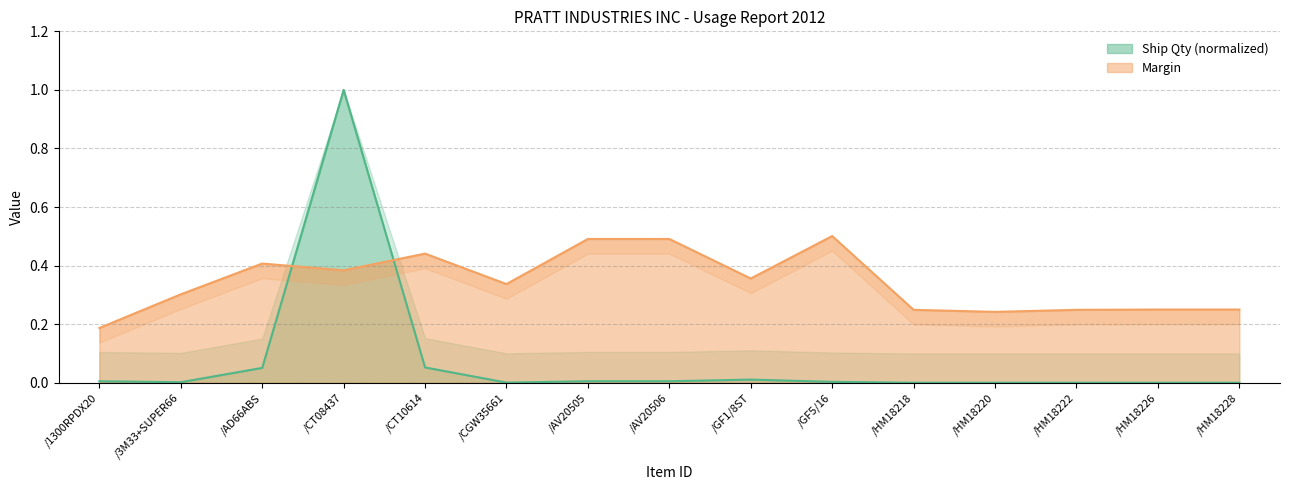

The value of Margin at /GF1/8ST is 0.4. True or false?

True